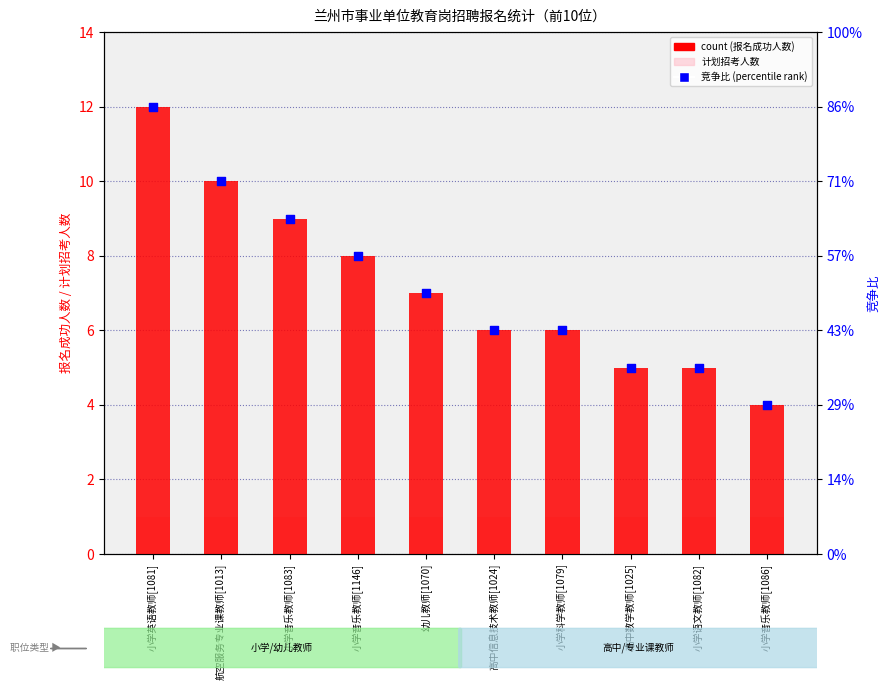

What are all the series names shown in the legend?

count (报名成功人数), 计划招考人数, 竞争比 (percentile rank)